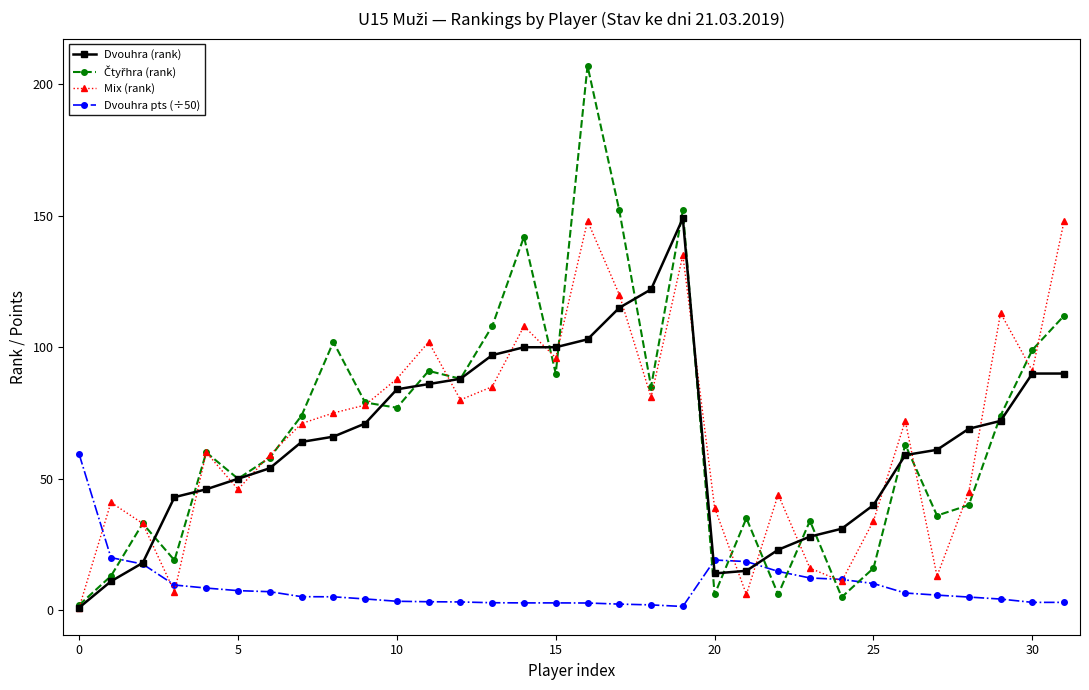

What is the maximum value shown in the chart?

207.0